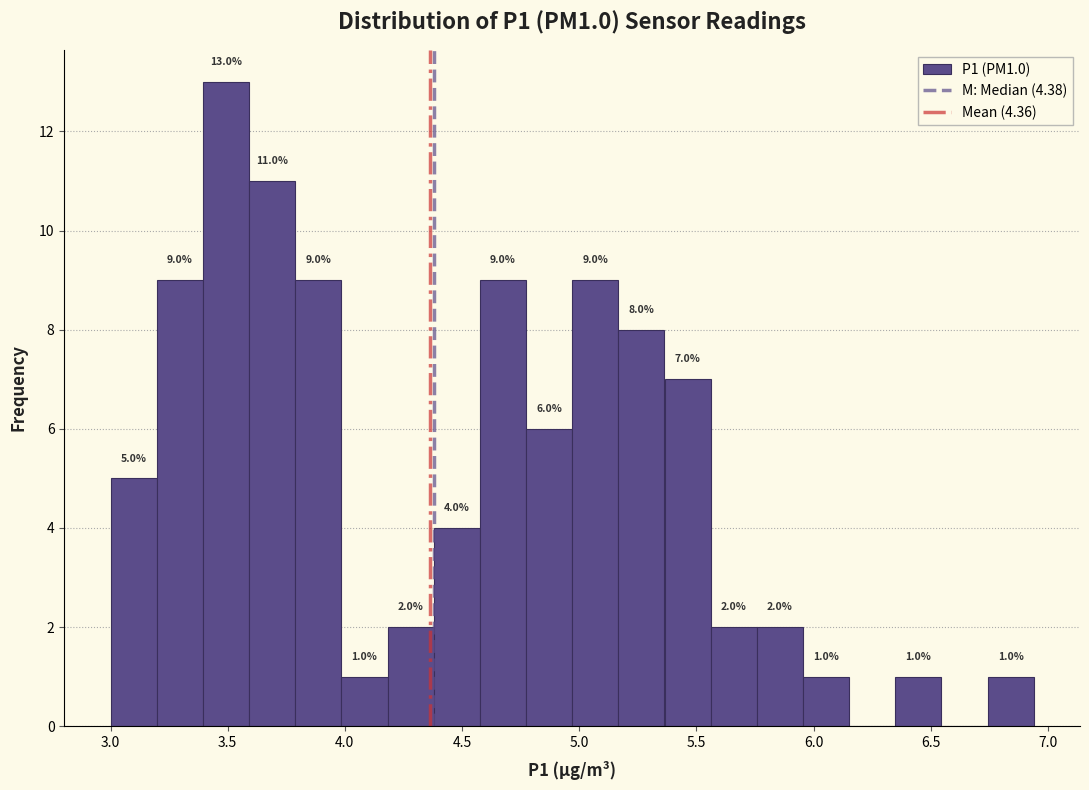

Around what value on the x-axis is the tallest bar? Give the approximate position of its centre, as read against the axis.

3.50